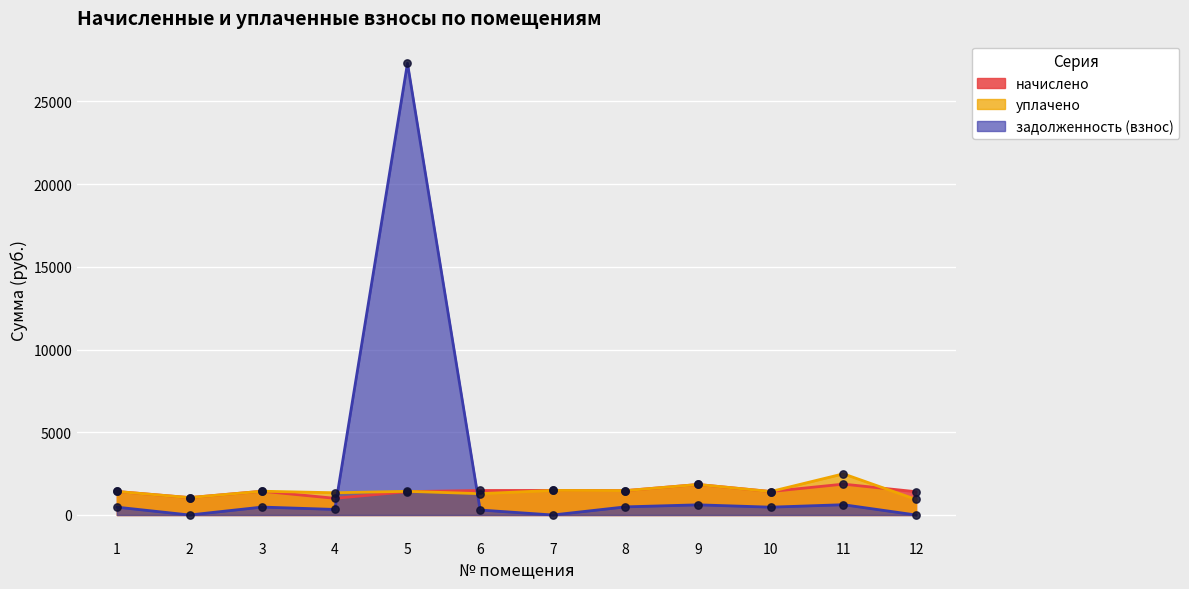

What are all the series names shown in the legend?

начислено, уплачено, задолженность (взнос)